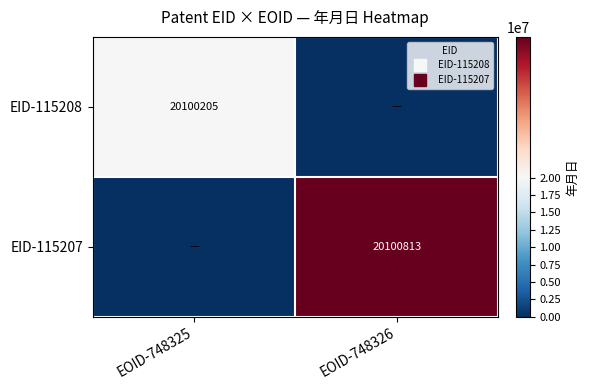

Rank the categories by EID-115207 value from lowest to highest.

EOID-748325, EOID-748326